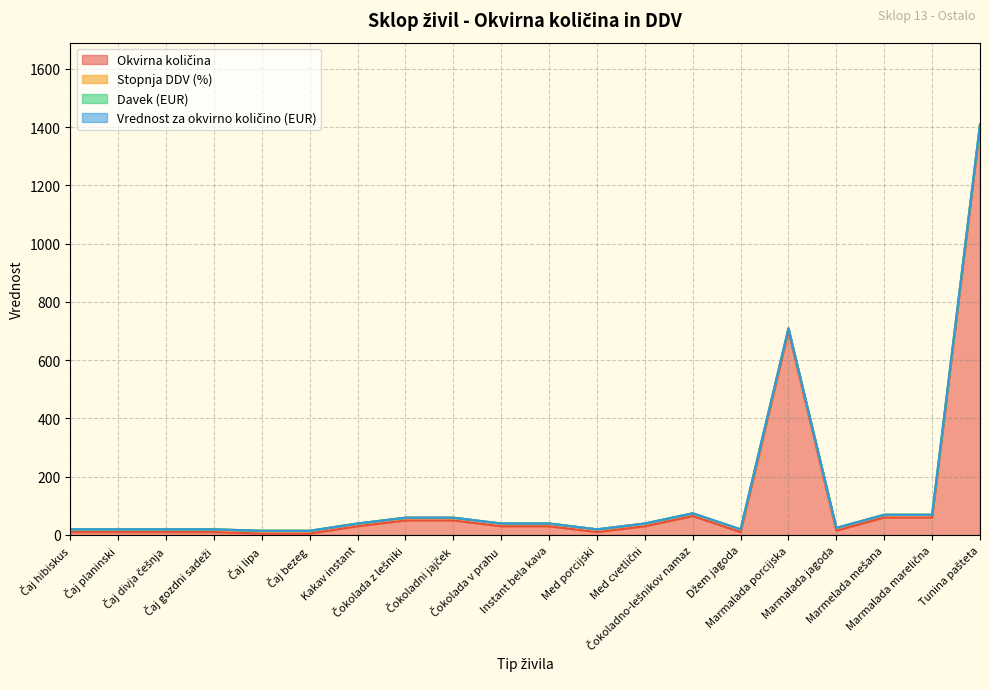

Which category has the highest value in the Okvirna količina series?

Tunina pašteta